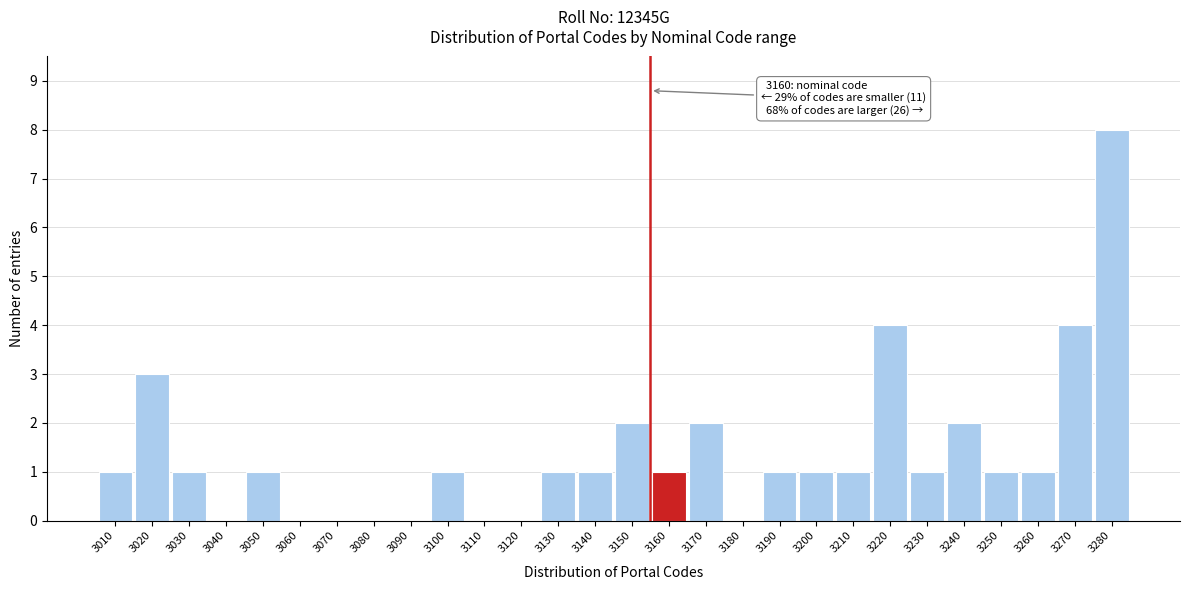

Reading left to right, transcribe all the data shown in this chart.

3010=1	3020=3	3030=1	3040=0	3050=1	3060=0	3070=0	3080=0	3090=0	3100=1	3110=0	3120=0	3130=1	3140=1	3150=2	3160=1	3170=2	3180=0	3190=1	3200=1	3210=1	3220=4	3230=1	3240=2	3250=1	3260=1	3270=4	3280=8